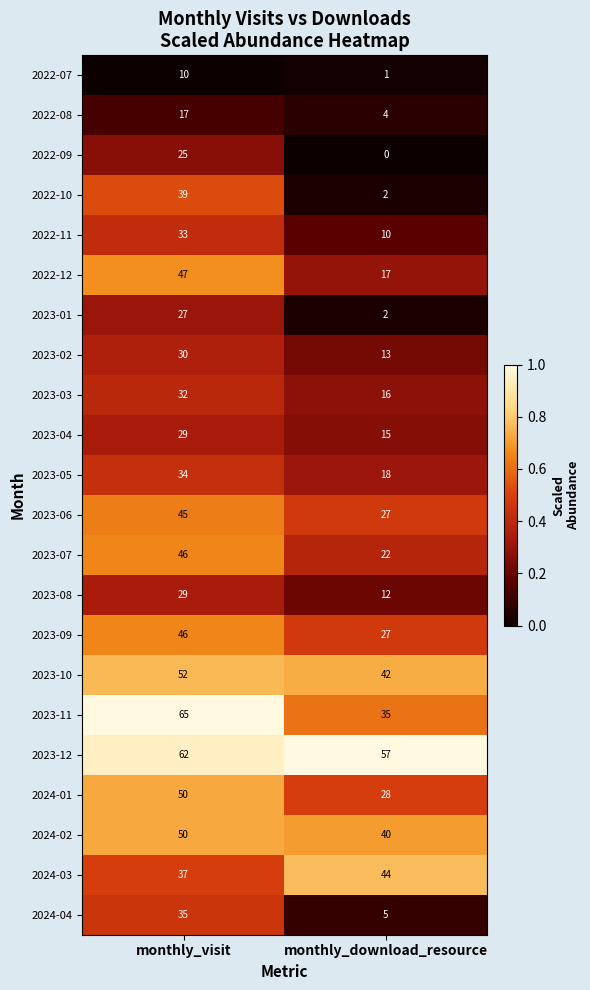

Is it true that 2022-08 equals 17 at monthly_visit?

True